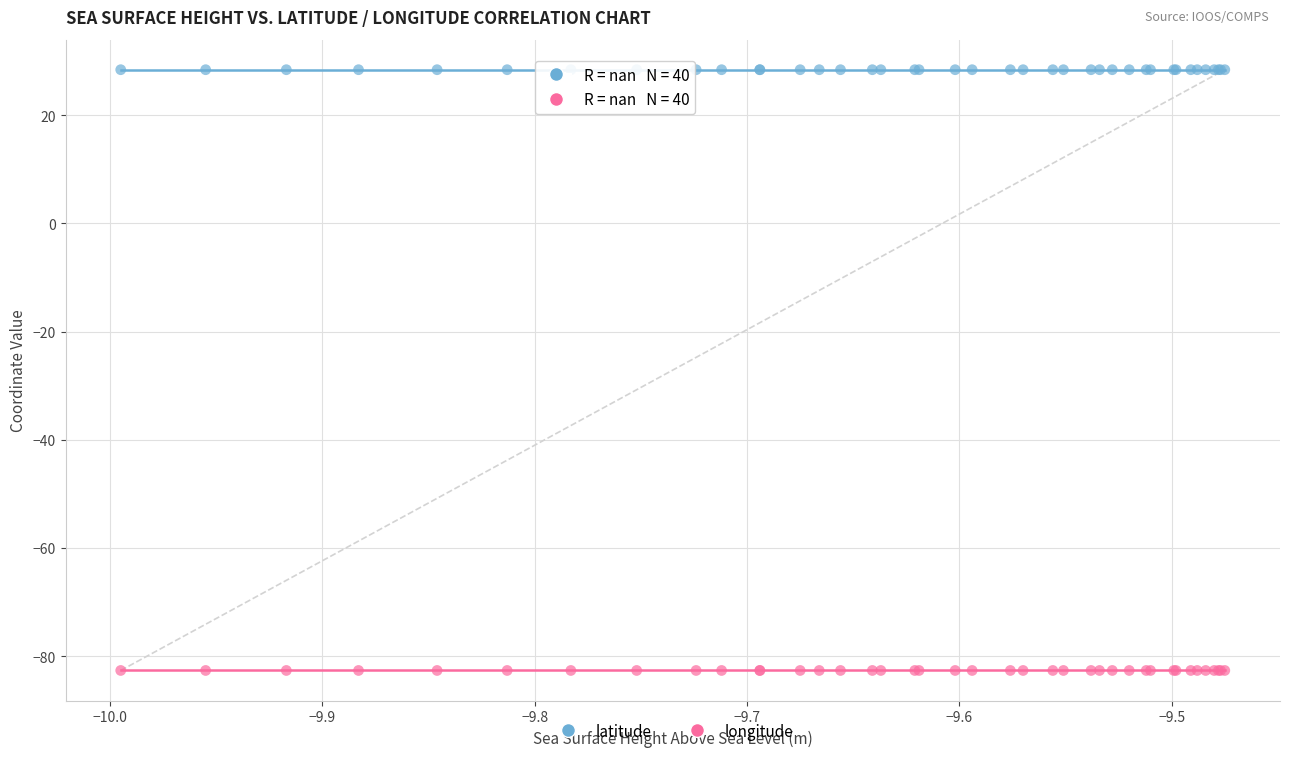

Which series contains the lowest Y value?

longitude